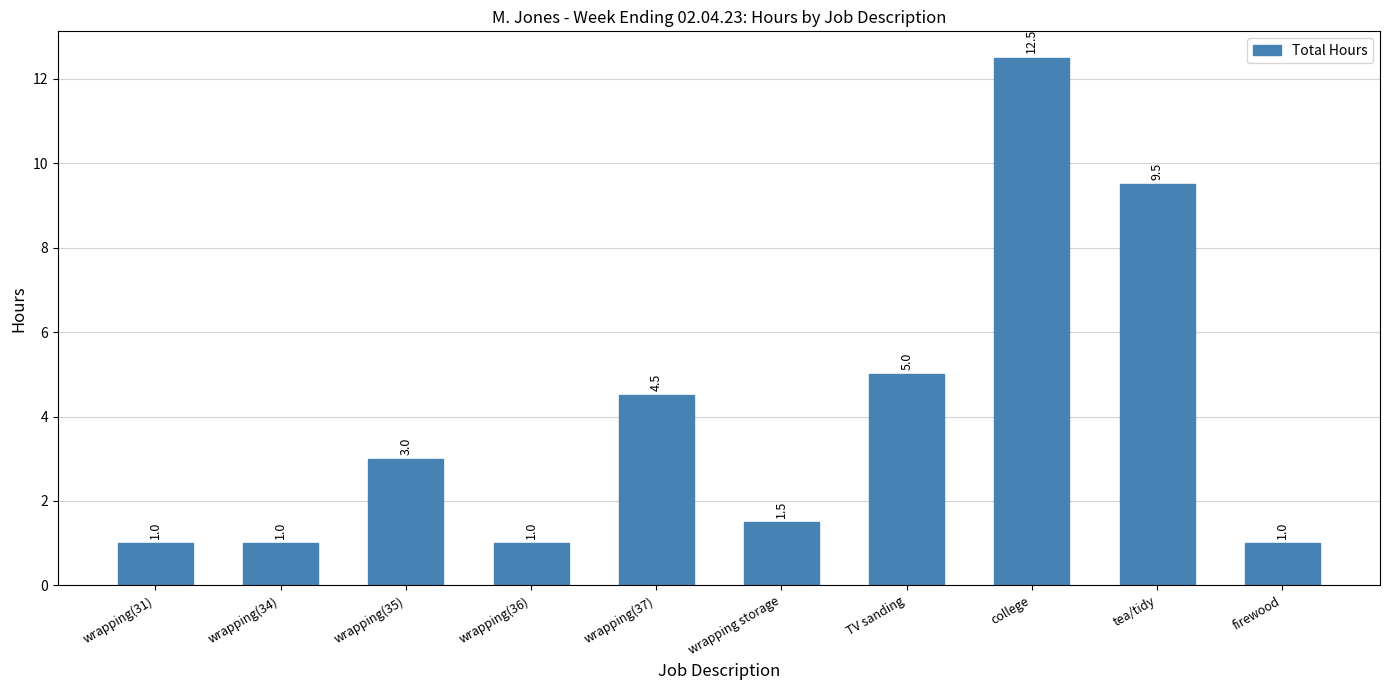

Are the bars horizontal?

No